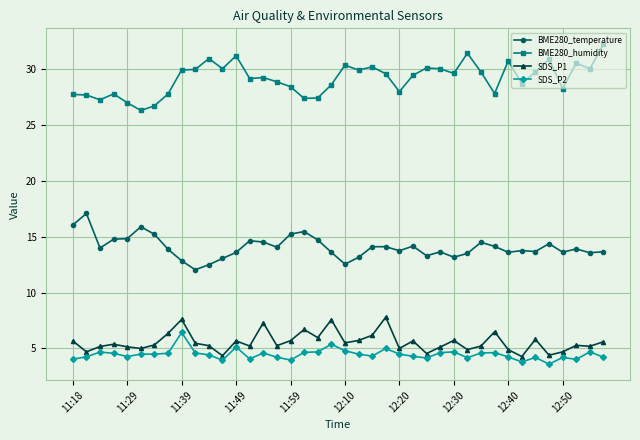

What is the lowest value of the BME280_humidity series?

26.3